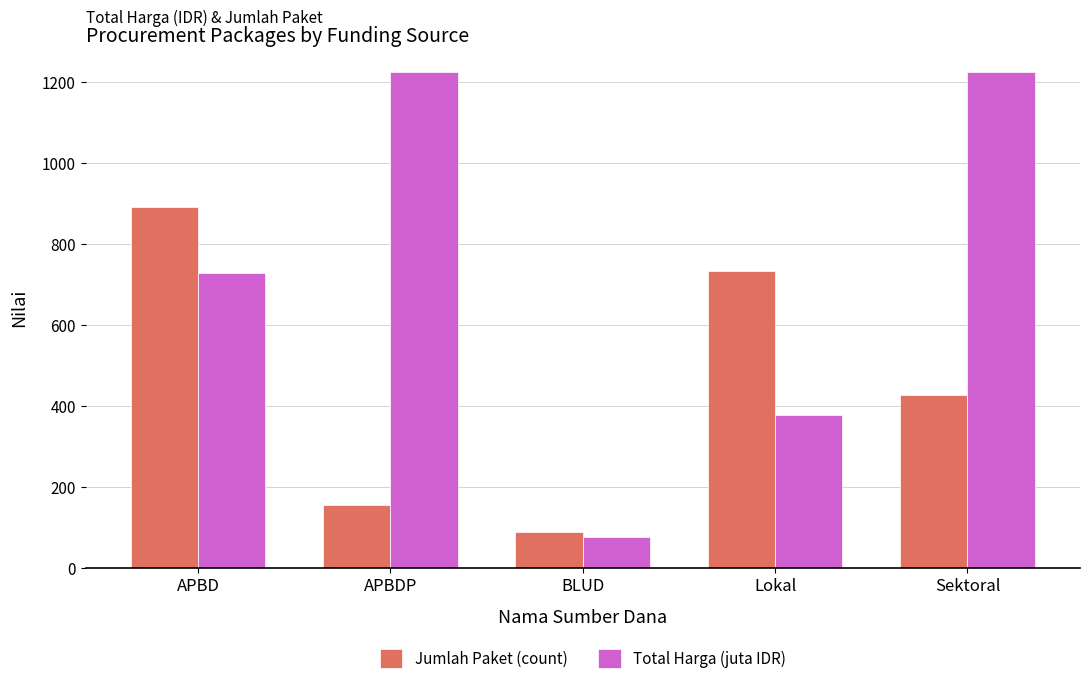

Are the bars horizontal?

No